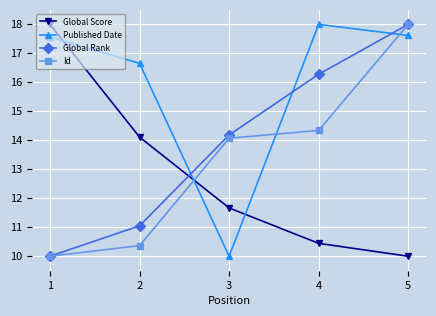

Is the value of Id at 5 greater than the value of Published Date at 2?

Yes